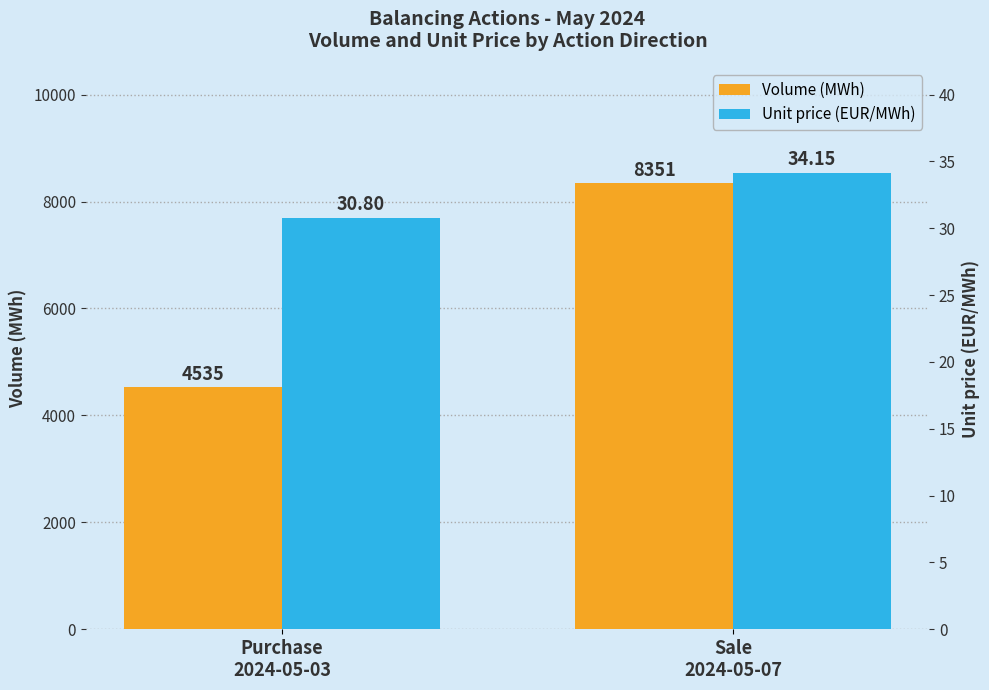

The Unit price (EUR/MWh) series shows 34.1 at Sale
2024-05-07. True or false?

True